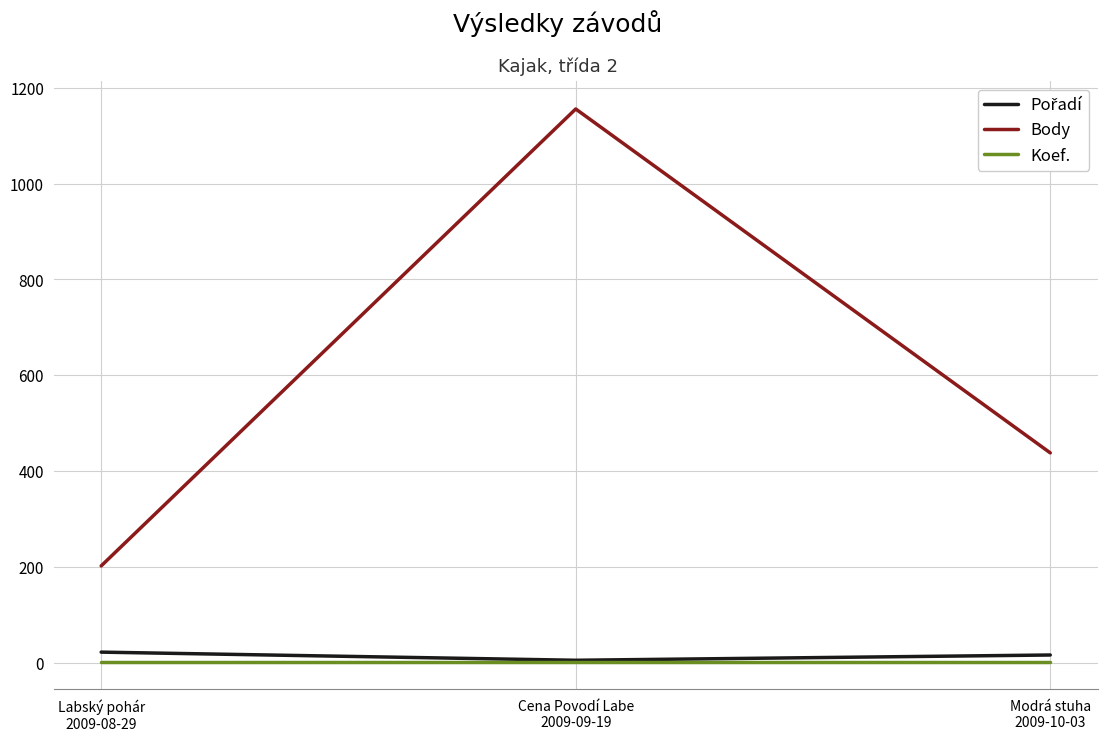

What is the difference between the highest and lowest values at Cena Povodí Labe
2009-09-19?

1154